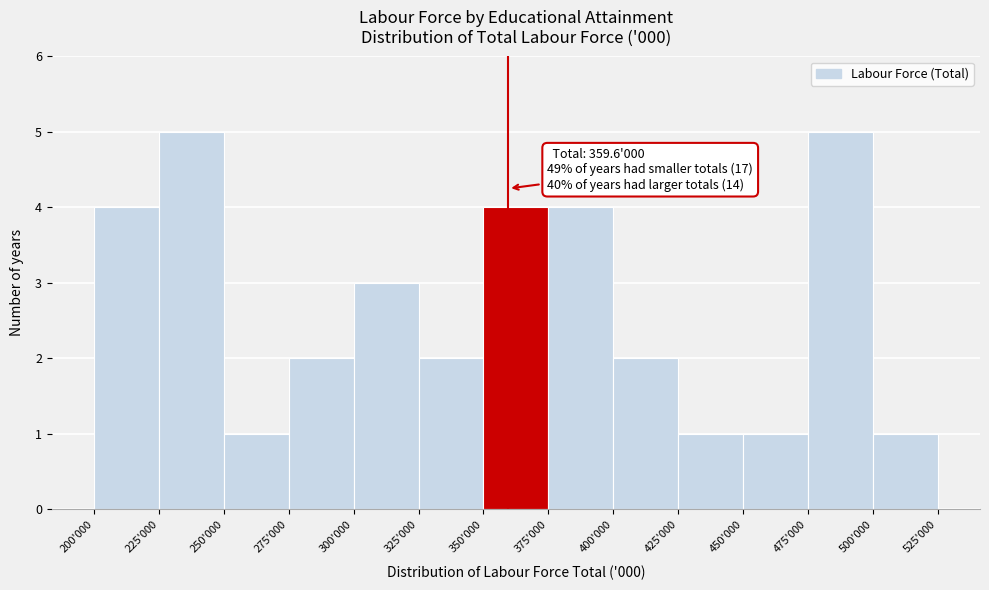

Reading right to left, extract all data points from this chart.

500'000=1	475'000=5	450'000=1	425'000=1	400'000=2	375'000=4	350'000=4	325'000=2	300'000=3	275'000=2	250'000=1	225'000=5	200'000=4